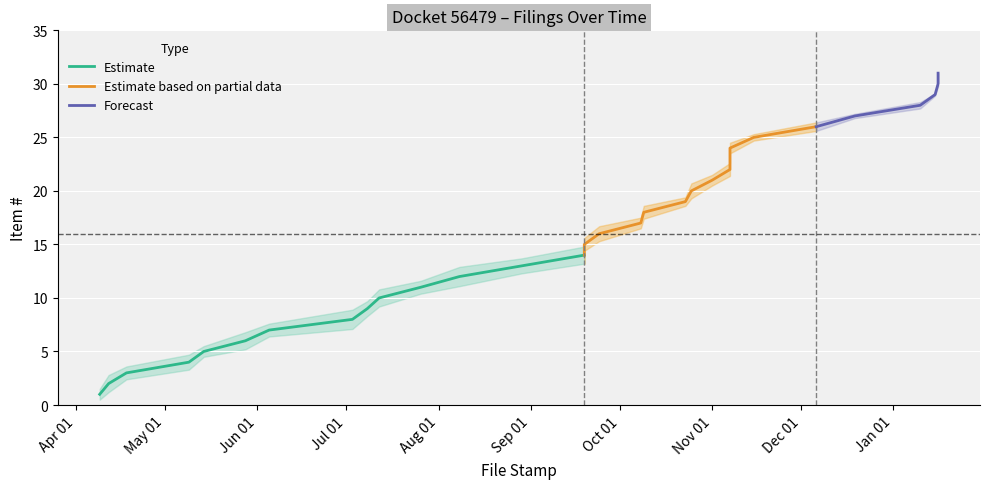

What is the difference between the highest and lowest values at 2024-11-07?

1.2